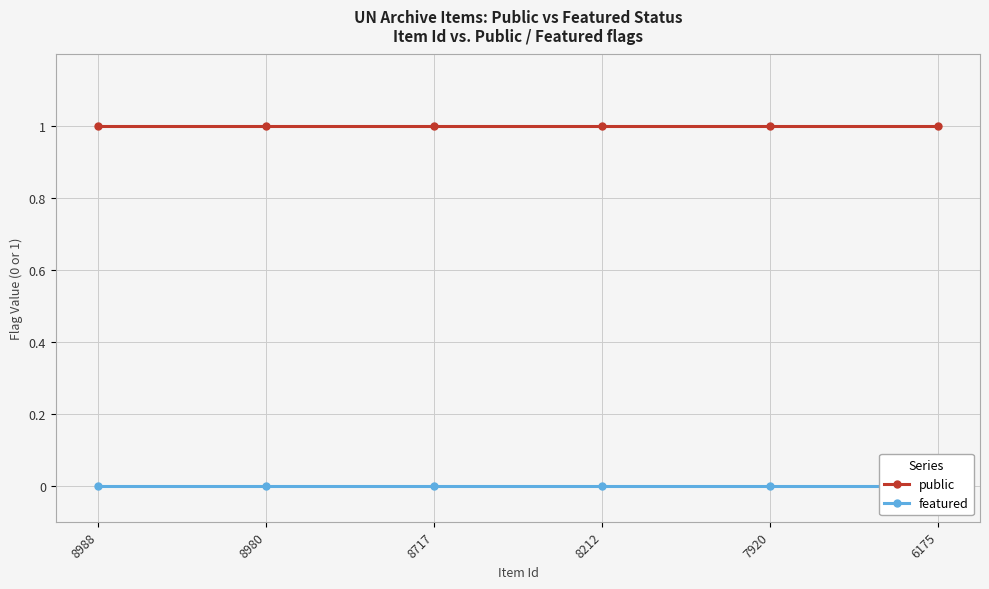

True or false: featured and public cross at least once.

False